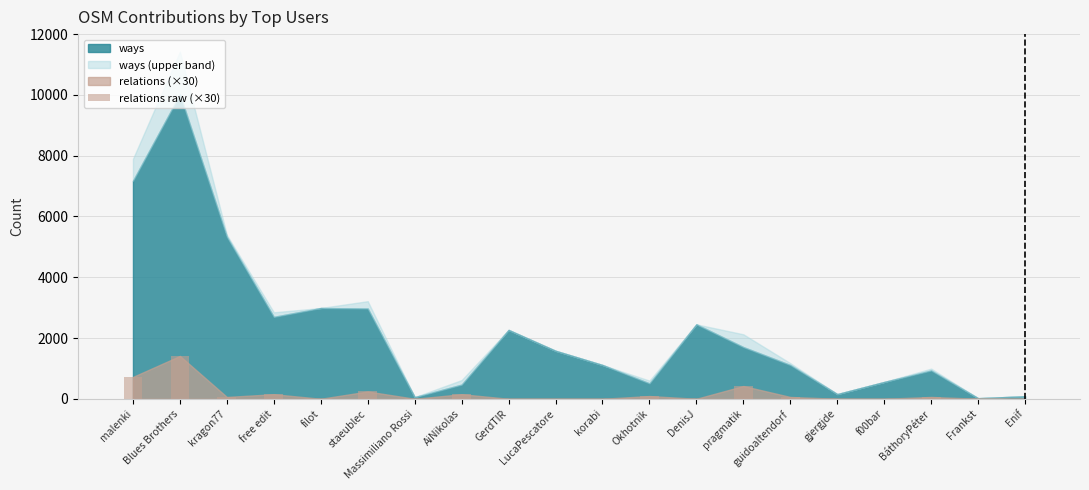

What is the change in value from free edit to Massimiliano Rossi?

-150